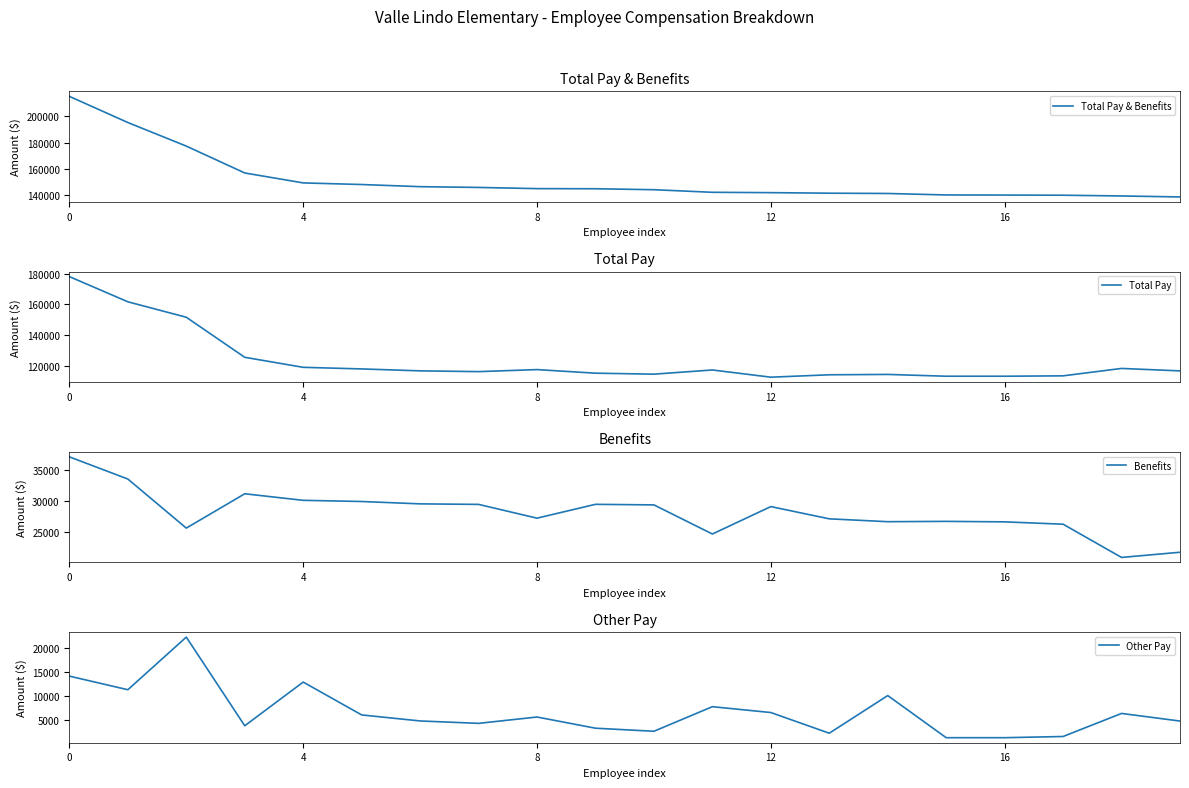

Reading left to right, extract all data points from this chart.

Total Pay & Benefits: 215326	195318	177286	156736	149137	147903	146260	145673	144768	144669	143938	141954	141687	141273	141047	139925	139845	139717	139156	138404
Total Pay: 178160	161741	151658	125549	119011	117966	116706	116205	117529	115190	114551	117282	112575	114143	114381	113206	113206	113456	118279	116686
Benefits: 37166	33577	25628	31187	30126	29937	29554	29468	27239	29479	29387	24672	29112	27130	26666	26719	26639	26261	20877	21718
Other Pay: 14124	11280	22284	3746	12881	6010	4750	4249	5573	3234	2595	7734	6511	2187	10057	1250	1250	1500	6323	4730